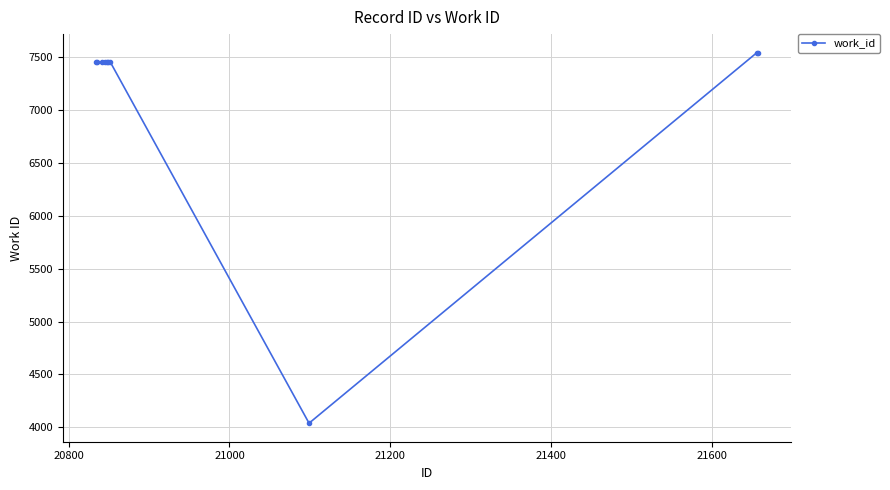

What is the greatest value displayed?

7539